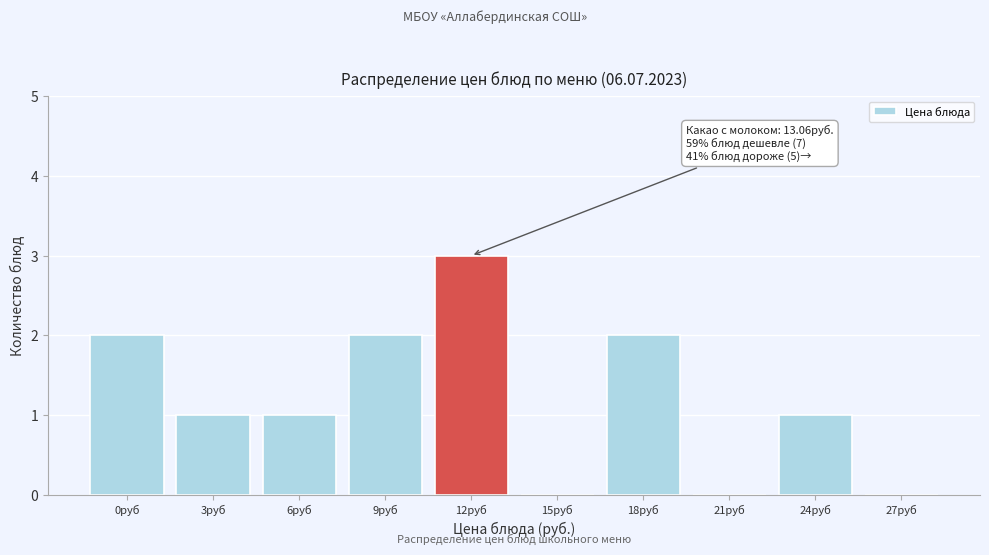

Reading left to right, list all the values displayed in this chart.

0руб=2	3руб=1	6руб=1	9руб=2	12руб=3	15руб=0	18руб=2	21руб=0	24руб=1	27руб=0